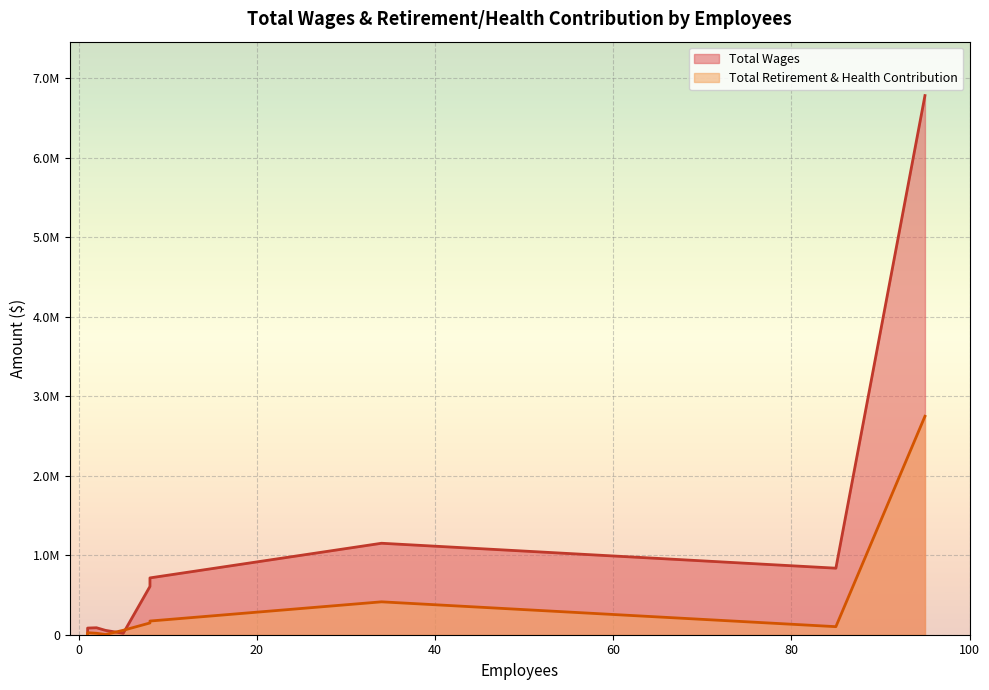

What are all the series names shown in the legend?

Total Wages, Total Retirement & Health Contribution